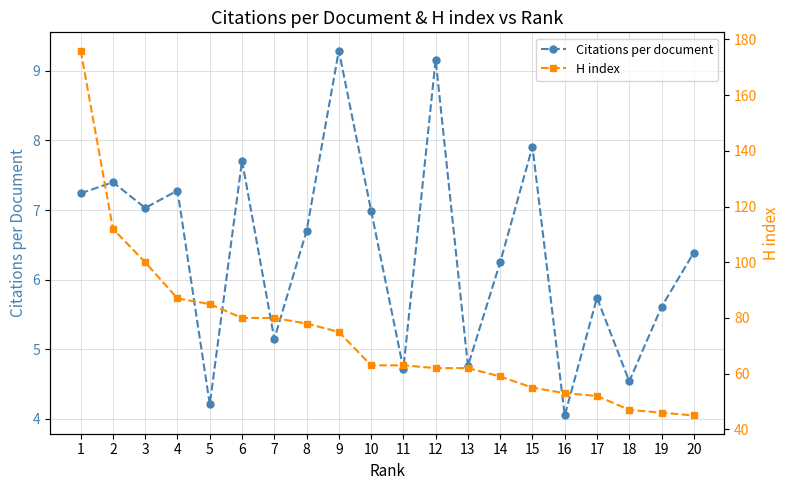

What is the value of the Citations per document point at the 17th from the left?

5.7